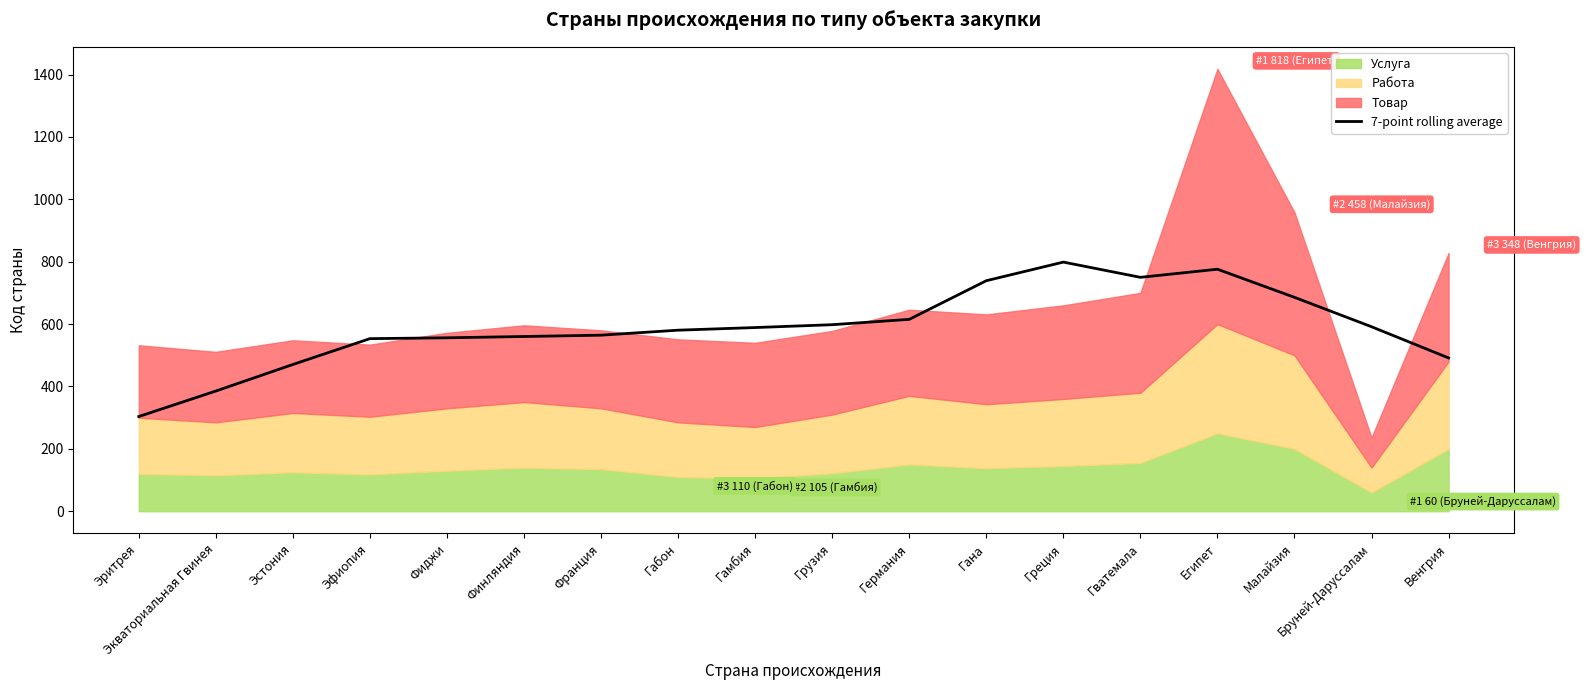

What is the value of the 4th point from the left?

553.3